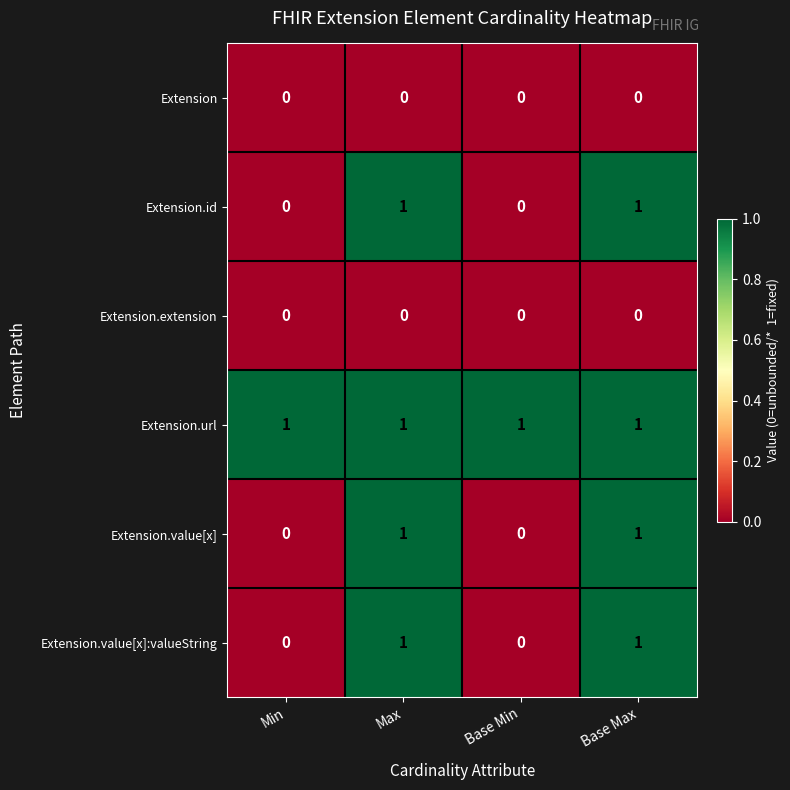

The value of Extension.value[x]:valueString at Base Max is 2. True or false?

False